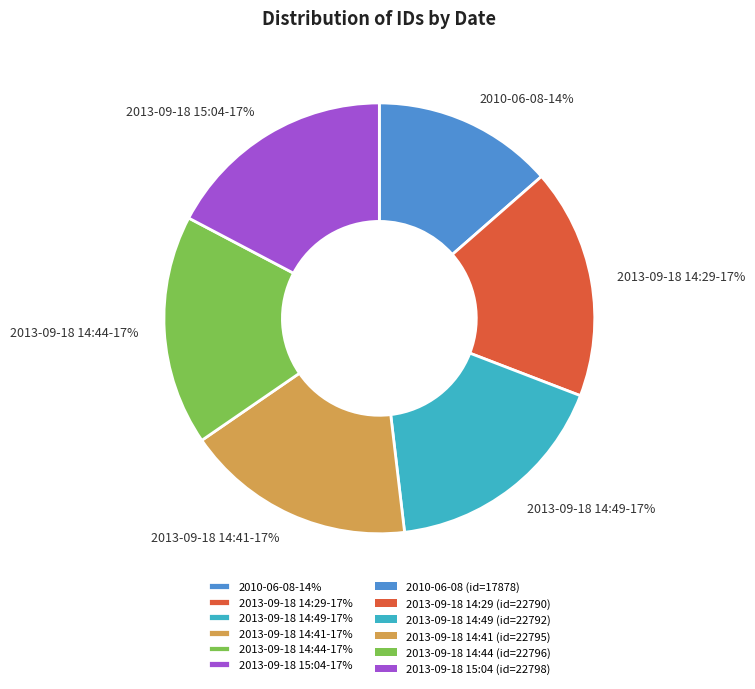

To the nearest percent, what is the combined percentage of 2013-09-18 15:04-17% and 2010-06-08-14%?

31%